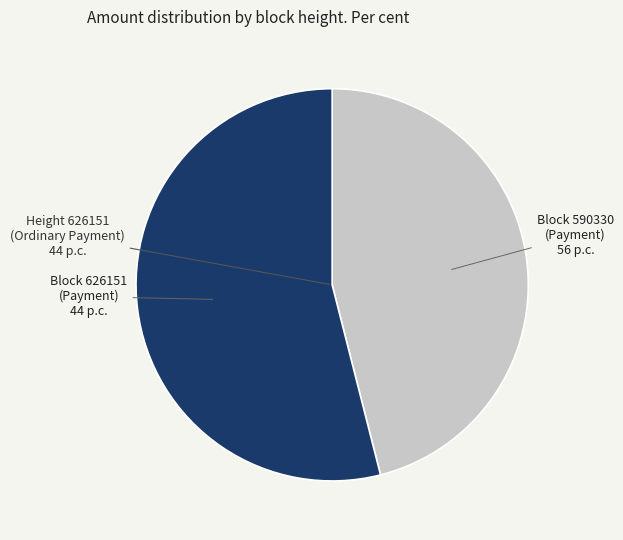

Does any single category account for the majority?

Yes